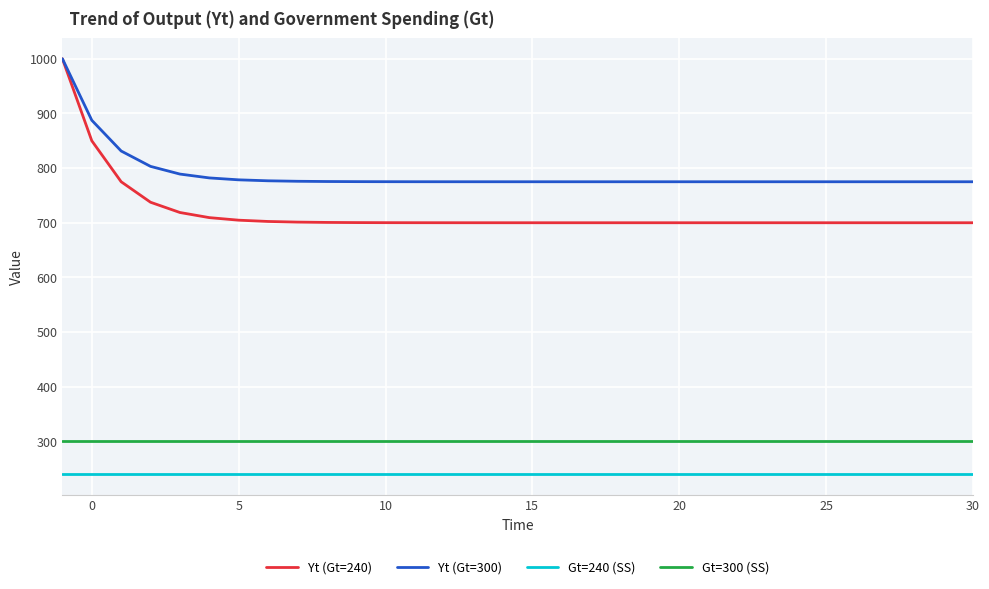

What is the difference between the maximum and minimum values in the Yt (Gt=240) series?

300.0